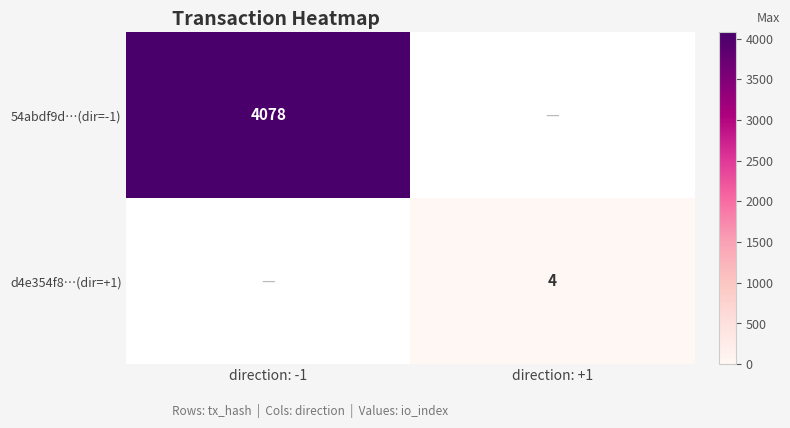

The value of 54abdf9d…(dir=-1) at direction: -1 is 4078. True or false?

True